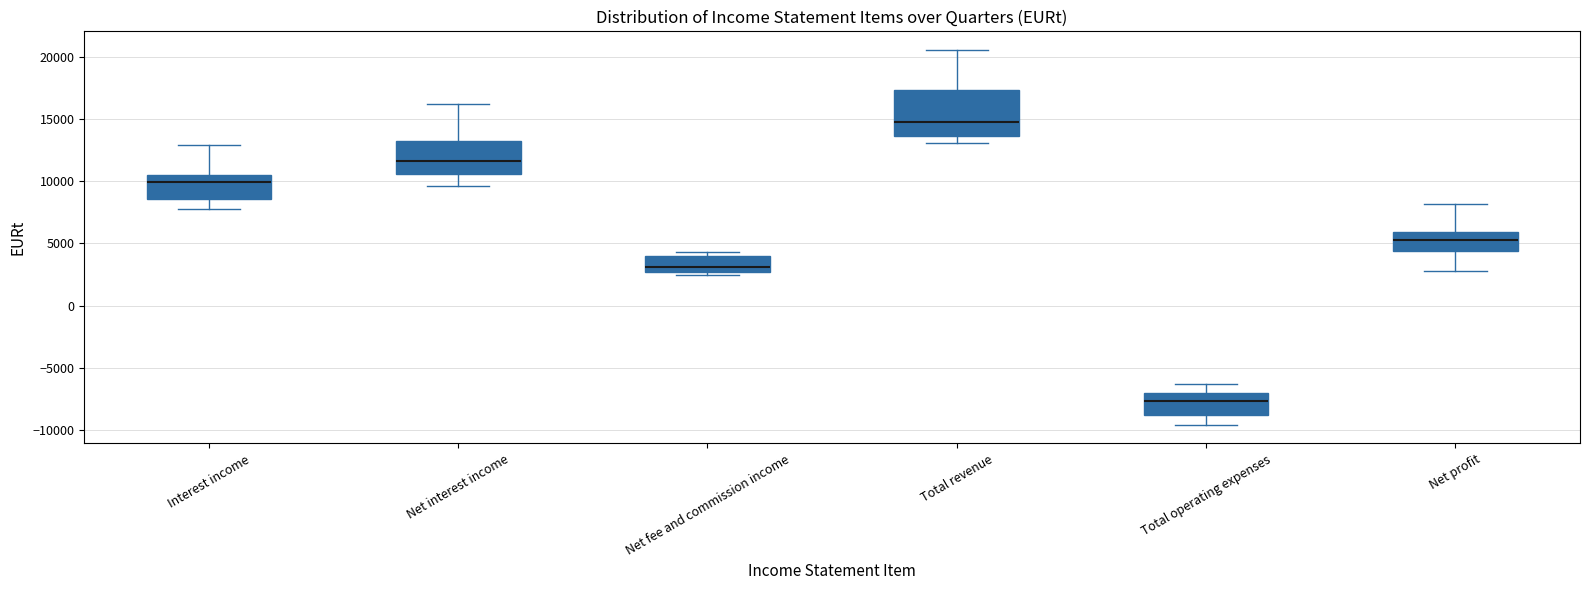

Reading left to right, read every box against the y-axis: the position of its median line, the range the box covers, and the ends of its whiskers. The values are not printed on the chart, so give them approximately, as read against the axis.

Interest income: median 10000, box 8500 to 10500, whiskers 8000 to 13000
Net interest income: median 11500, box 10500 to 13000, whiskers 9500 to 16000
Net fee and commission income: median 3000, box 2500 to 4000, whiskers 2500 (just below the box's lower edge) to 4500
Total revenue: median 15000, box 13500 to 17500, whiskers 13000 to 20500
Total operating expenses: median -7500, box -9000 to -7000, whiskers -9500 to -6500
Net profit: median 5500, box 4500 to 6000, whiskers 3000 to 8000